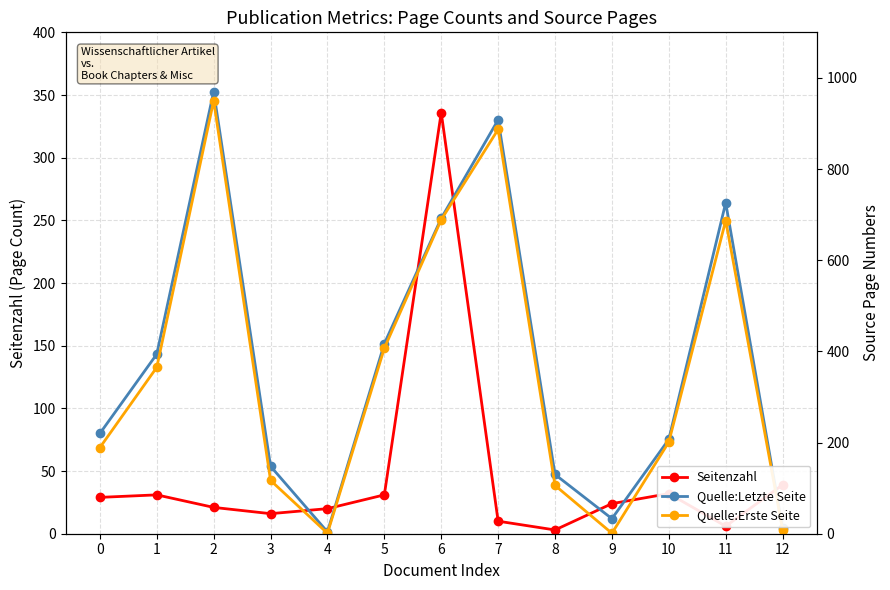

What is the sum of all Quelle:Erste Seite values?

4609